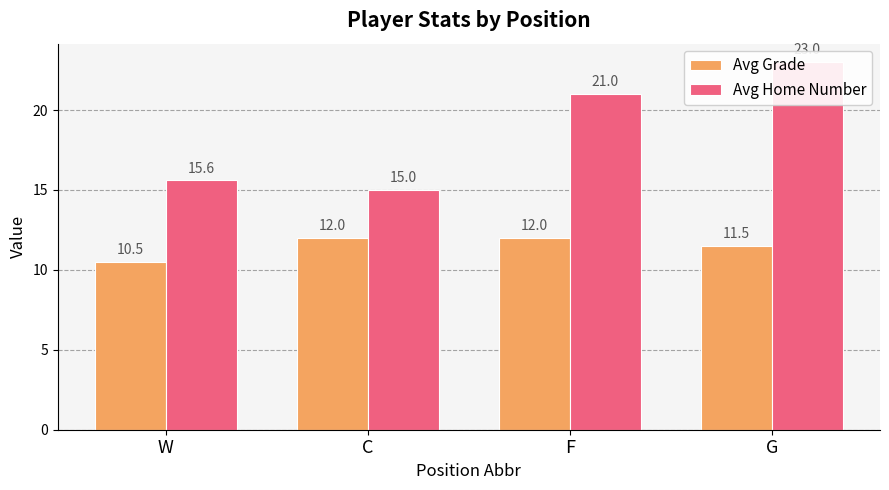

What is the label of the 3rd bar from the right?

C